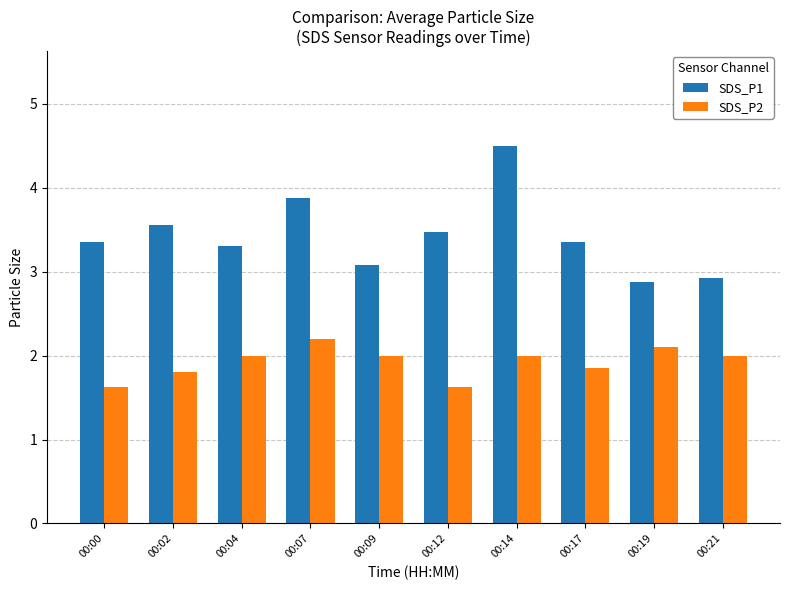

At which label does SDS_P1 reach its peak?

00:14